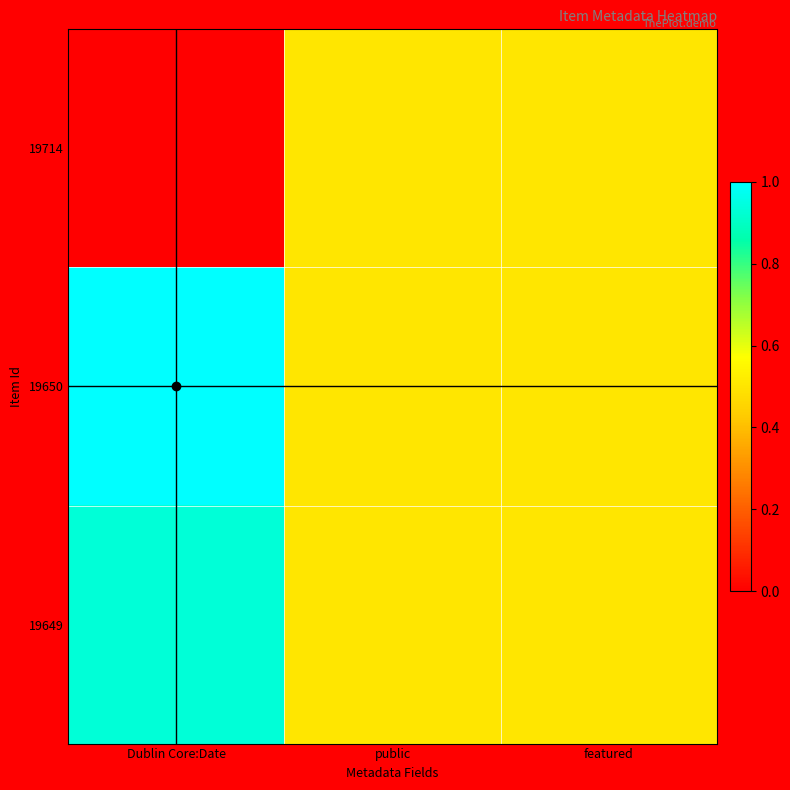

Reading right to left, what are all the values shown in this chart?

19714: featured=0.5	public=0.5	Dublin Core:Date=0.0
19650: featured=0.5	public=0.5	Dublin Core:Date=1.0
19649: featured=0.5	public=0.5	Dublin Core:Date=0.9